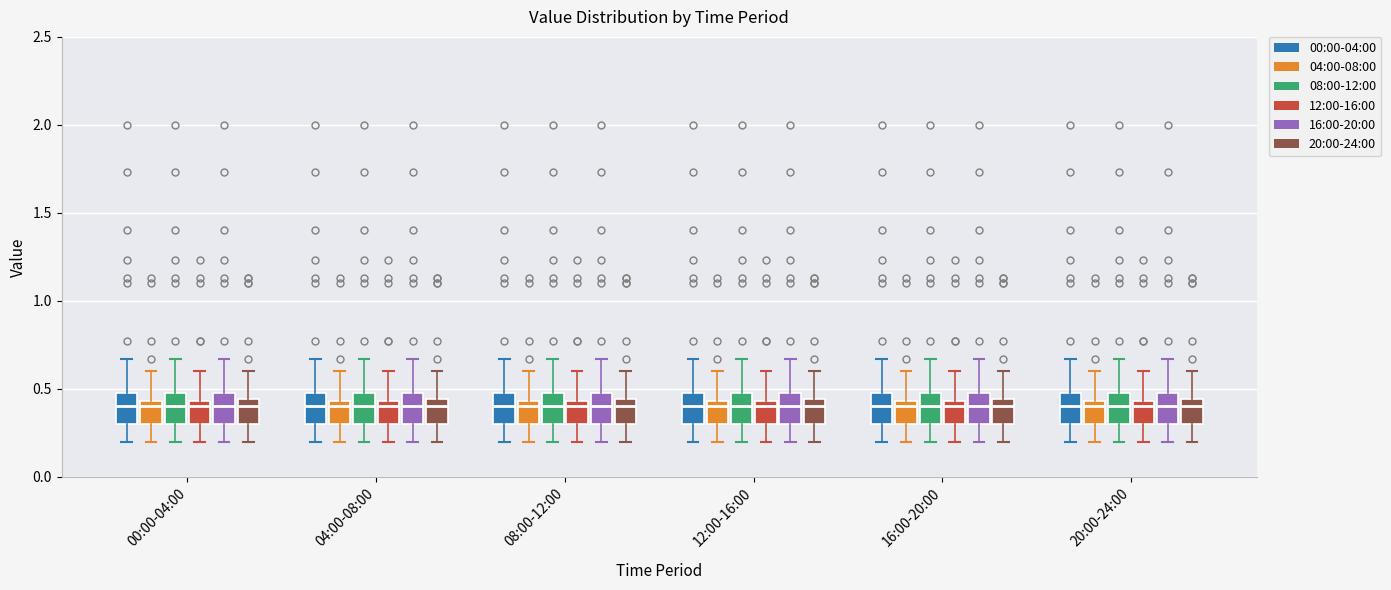

Reading left to right, transcribe this box plot: for each box, give where its median line is, the range the box spans, and where its two whiskers end, as read against the y-axis. The values are not printed on the chart, so give them approximately, as read against the axis.

00:00-04:00 (00:00-04:00): median 0.40, box 0.30 to 0.50, whiskers 0.20 to 0.65
00:00-04:00 (04:00-08:00): median 0.40, box 0.30 to 0.45, whiskers 0.20 to 0.60
00:00-04:00 (08:00-12:00): median 0.40, box 0.30 to 0.50, whiskers 0.20 to 0.65
00:00-04:00 (12:00-16:00): median 0.40, box 0.30 to 0.45, whiskers 0.20 to 0.60
00:00-04:00 (16:00-20:00): median 0.40, box 0.30 to 0.50, whiskers 0.20 to 0.65
00:00-04:00 (20:00-24:00): median 0.40, box 0.30 to 0.45, whiskers 0.20 to 0.60
04:00-08:00 (00:00-04:00): median 0.40, box 0.30 to 0.50, whiskers 0.20 to 0.65
04:00-08:00 (04:00-08:00): median 0.40, box 0.30 to 0.45, whiskers 0.20 to 0.60
04:00-08:00 (08:00-12:00): median 0.40, box 0.30 to 0.50, whiskers 0.20 to 0.65
04:00-08:00 (12:00-16:00): median 0.40, box 0.30 to 0.45, whiskers 0.20 to 0.60
04:00-08:00 (16:00-20:00): median 0.40, box 0.30 to 0.50, whiskers 0.20 to 0.65
04:00-08:00 (20:00-24:00): median 0.40, box 0.30 to 0.45, whiskers 0.20 to 0.60
08:00-12:00 (00:00-04:00): median 0.40, box 0.30 to 0.50, whiskers 0.20 to 0.65
08:00-12:00 (04:00-08:00): median 0.40, box 0.30 to 0.45, whiskers 0.20 to 0.60
08:00-12:00 (08:00-12:00): median 0.40, box 0.30 to 0.50, whiskers 0.20 to 0.65
08:00-12:00 (12:00-16:00): median 0.40, box 0.30 to 0.45, whiskers 0.20 to 0.60
08:00-12:00 (16:00-20:00): median 0.40, box 0.30 to 0.50, whiskers 0.20 to 0.65
08:00-12:00 (20:00-24:00): median 0.40, box 0.30 to 0.45, whiskers 0.20 to 0.60
12:00-16:00 (00:00-04:00): median 0.40, box 0.30 to 0.50, whiskers 0.20 to 0.65
12:00-16:00 (04:00-08:00): median 0.40, box 0.30 to 0.45, whiskers 0.20 to 0.60
12:00-16:00 (08:00-12:00): median 0.40, box 0.30 to 0.50, whiskers 0.20 to 0.65
12:00-16:00 (12:00-16:00): median 0.40, box 0.30 to 0.45, whiskers 0.20 to 0.60
12:00-16:00 (16:00-20:00): median 0.40, box 0.30 to 0.50, whiskers 0.20 to 0.65
12:00-16:00 (20:00-24:00): median 0.40, box 0.30 to 0.45, whiskers 0.20 to 0.60
16:00-20:00 (00:00-04:00): median 0.40, box 0.30 to 0.50, whiskers 0.20 to 0.65
16:00-20:00 (04:00-08:00): median 0.40, box 0.30 to 0.45, whiskers 0.20 to 0.60
16:00-20:00 (08:00-12:00): median 0.40, box 0.30 to 0.50, whiskers 0.20 to 0.65
16:00-20:00 (12:00-16:00): median 0.40, box 0.30 to 0.45, whiskers 0.20 to 0.60
16:00-20:00 (16:00-20:00): median 0.40, box 0.30 to 0.50, whiskers 0.20 to 0.65
16:00-20:00 (20:00-24:00): median 0.40, box 0.30 to 0.45, whiskers 0.20 to 0.60
20:00-24:00 (00:00-04:00): median 0.40, box 0.30 to 0.50, whiskers 0.20 to 0.65
20:00-24:00 (04:00-08:00): median 0.40, box 0.30 to 0.45, whiskers 0.20 to 0.60
20:00-24:00 (08:00-12:00): median 0.40, box 0.30 to 0.50, whiskers 0.20 to 0.65
20:00-24:00 (12:00-16:00): median 0.40, box 0.30 to 0.45, whiskers 0.20 to 0.60
20:00-24:00 (16:00-20:00): median 0.40, box 0.30 to 0.50, whiskers 0.20 to 0.65
20:00-24:00 (20:00-24:00): median 0.40, box 0.30 to 0.45, whiskers 0.20 to 0.60